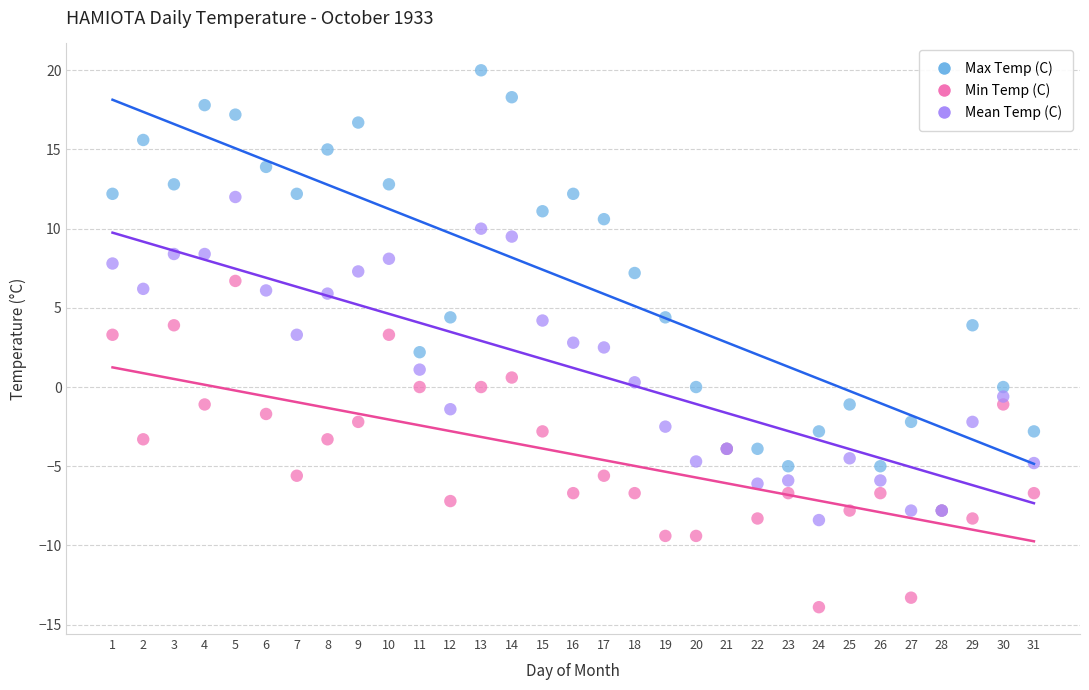

Which series has the widest spread of Y values?

Max Temp (C)